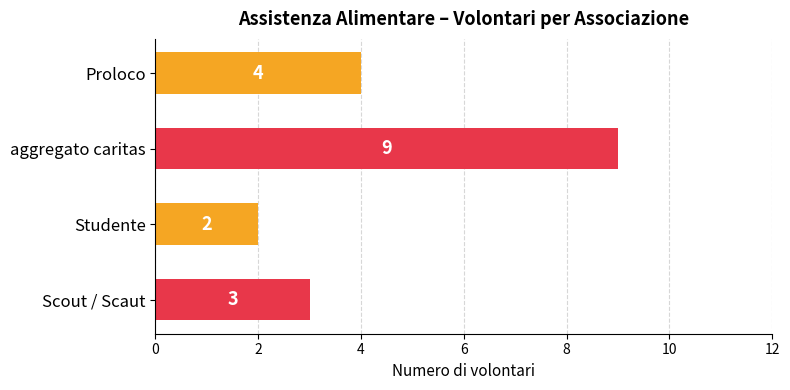

Are the bars horizontal?

Yes